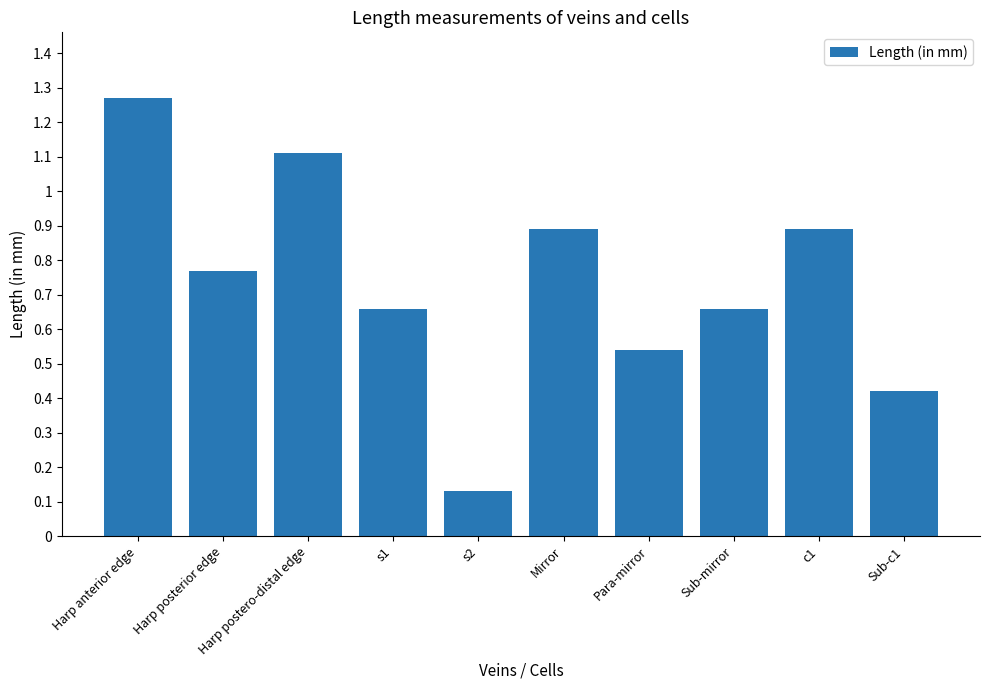

What is the label of the 7th bar from the right?

s1